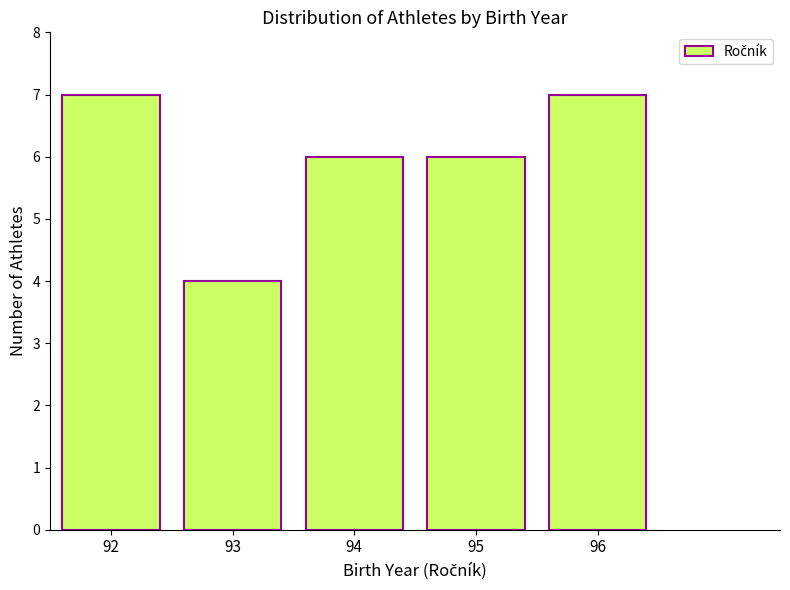

Reading left to right, extract all data points from this chart.

92=7	93=4	94=6	95=6	96=7